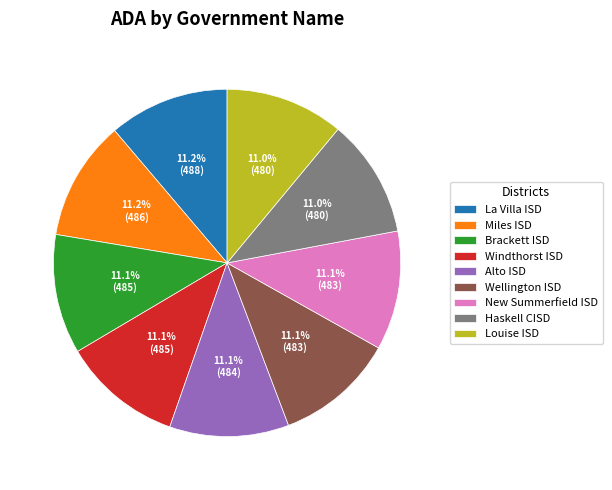

Do Windthorst ISD and Brackett ISD together represent more than half of the pie?

No